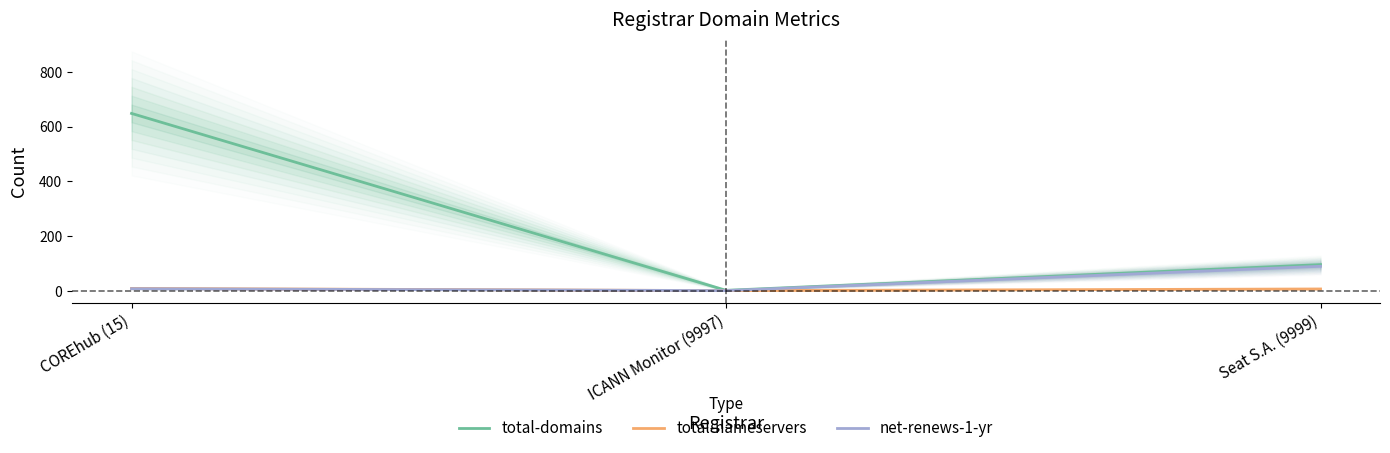

The value of net-renews-1-yr at Seat S.A. (9999) is 54. True or false?

False